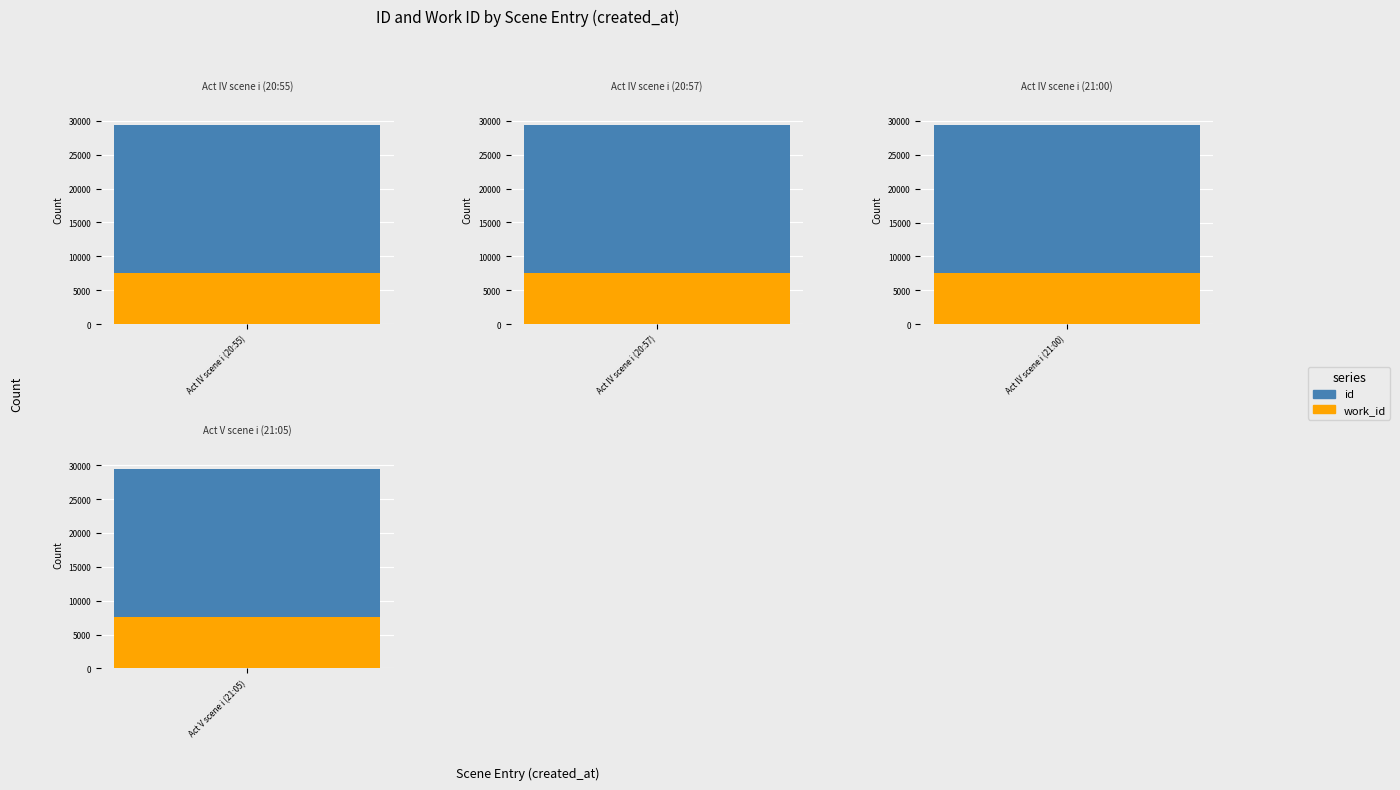

Reading left to right, transcribe all the data shown in this chart.

id: Act IV scene i (20:55)=21904	Act IV scene i (20:57)=21905	Act IV scene i (21:00)=21908	Act V scene i (21:05)=21911
work_id: Act IV scene i (20:55)=7551	Act IV scene i (20:57)=7551	Act IV scene i (21:00)=7551	Act V scene i (21:05)=7551